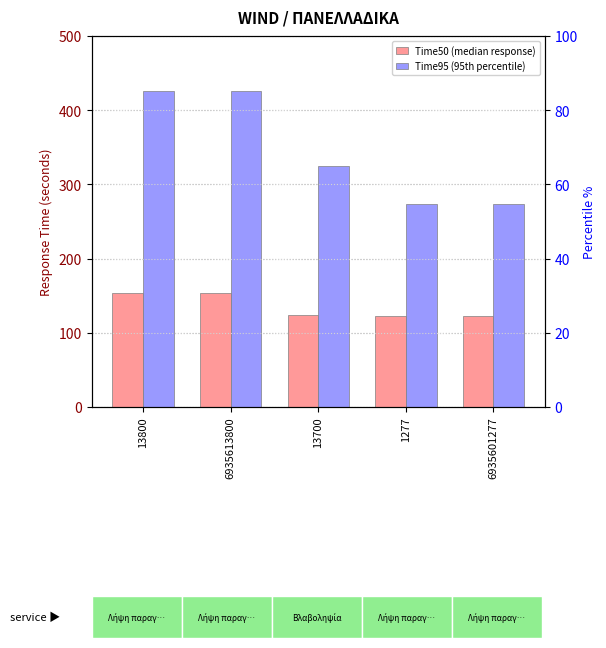

Reading left to right, what are all the values shown in this chart?

Time50 (median response): 13800=154	6935613800=154	13700=124	1277=122	6935601277=122
Time95 (95th percentile): 13800=426	6935613800=426	13700=325	1277=274	6935601277=274